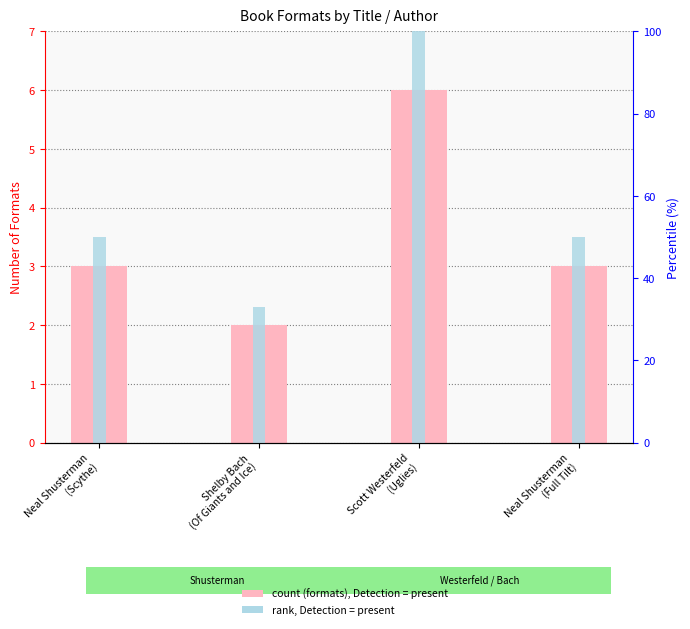

Which label corresponds to the largest value in the chart?

Scott Westerfeld
(Uglies)